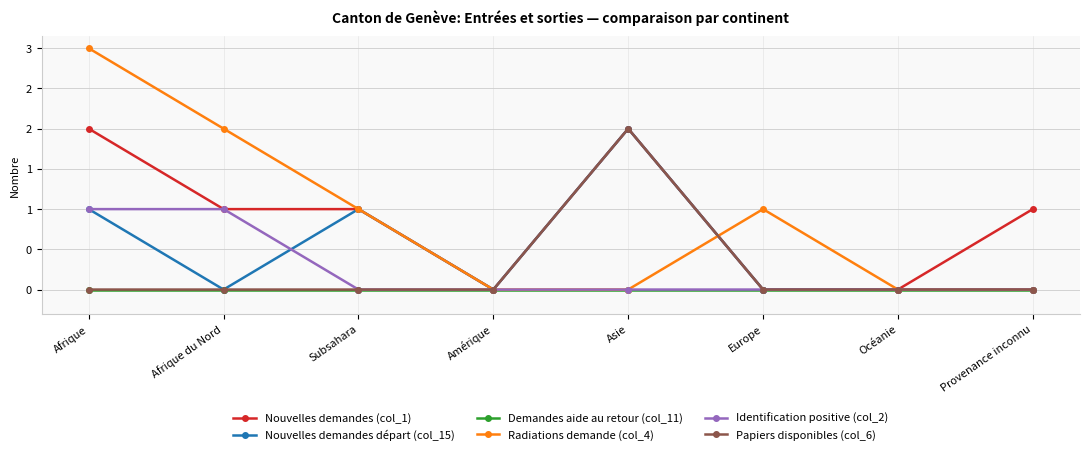

Is it true that Nouvelles demandes (col_1) equals 1 at Subsahara?

True